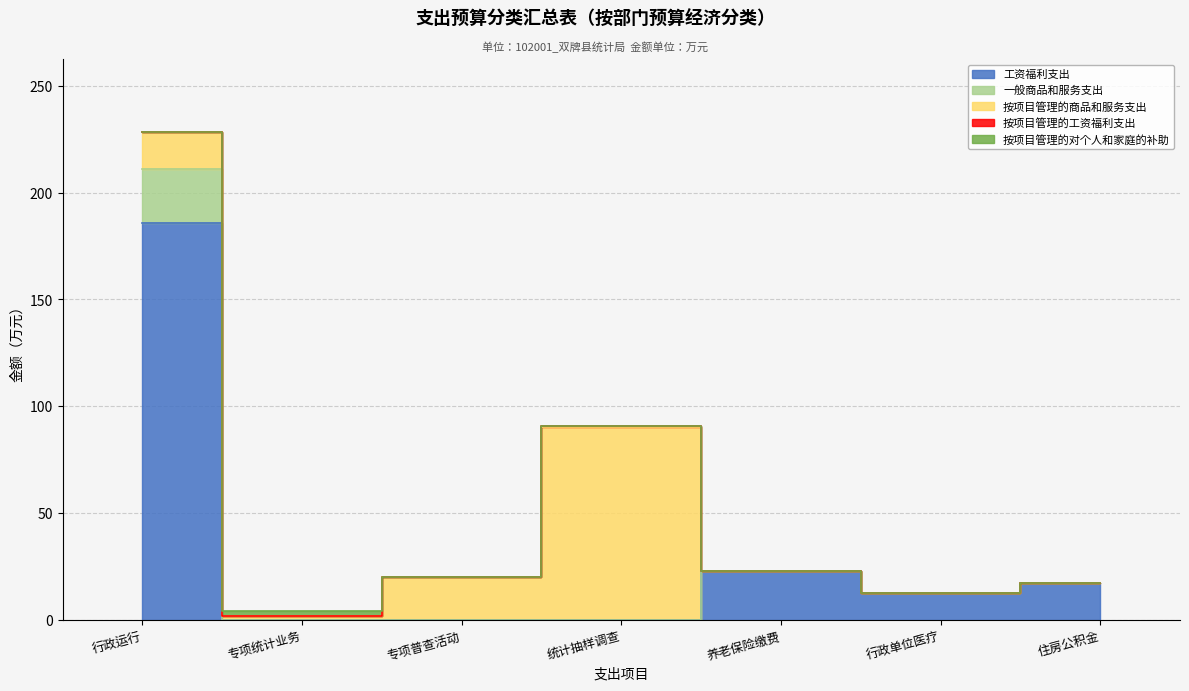

The 一般商品和服务支出 series shows -15.7 at 机关事业单位基本养老保险缴费支出. True or false?

False